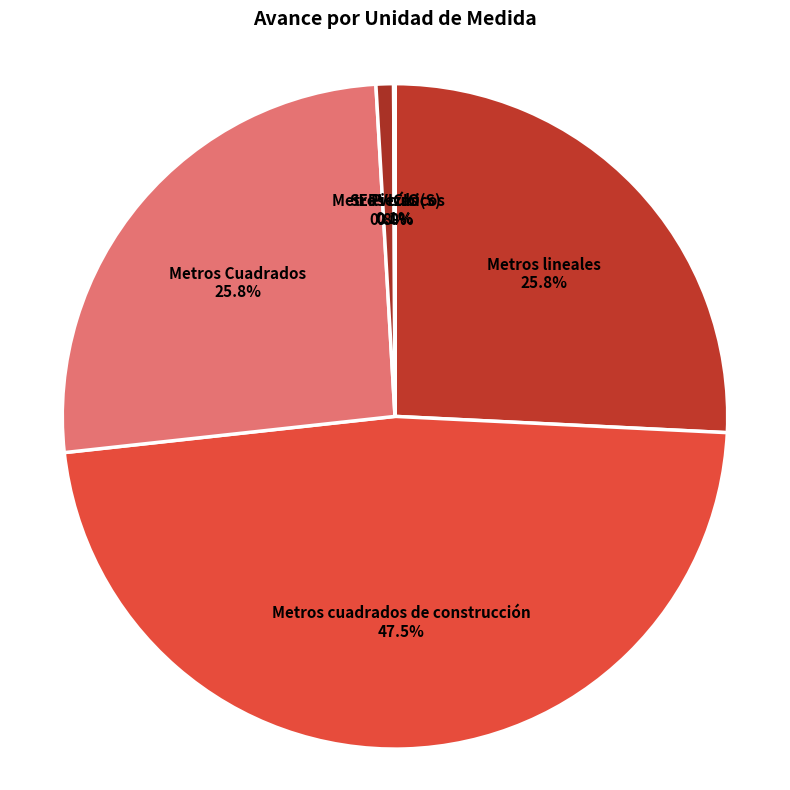

What is the largest slice in the pie chart?

Metros cuadrados de construcción